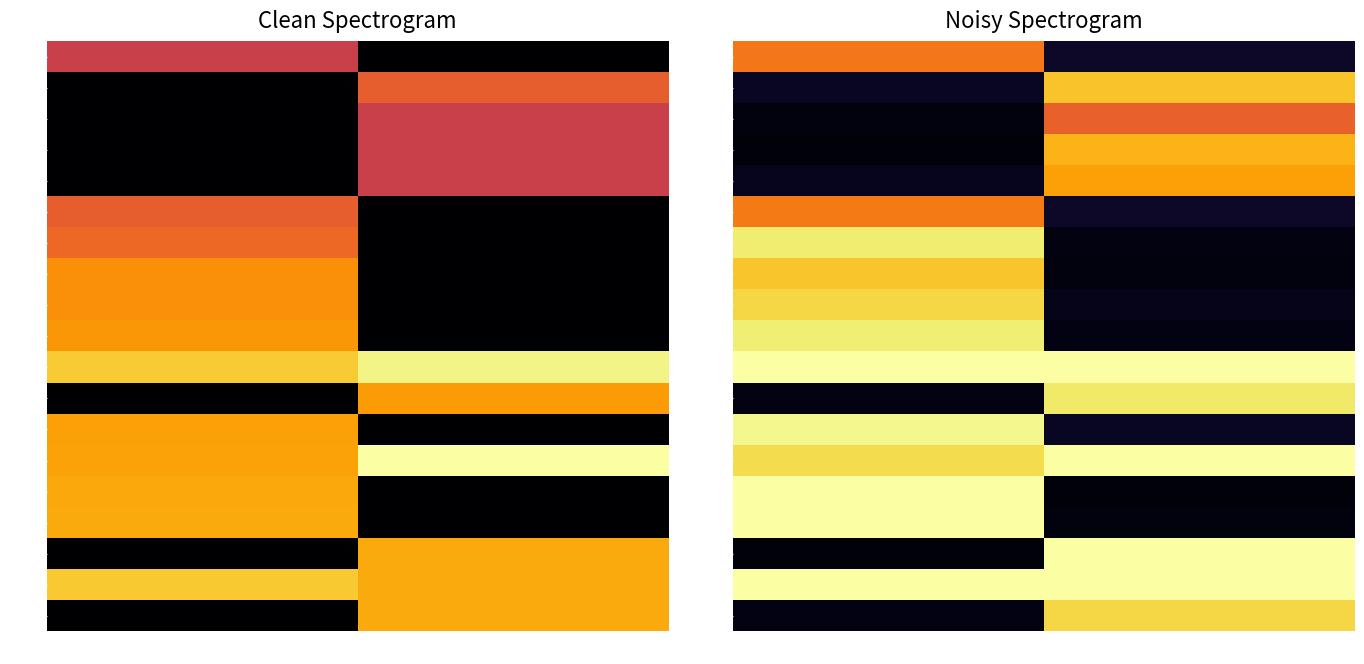

Rank the series by their maximum value, from lowest to highest.

00044, 00010, 00014, 00069, 00051, 00036, 00017, 00016, 00066, 00032, 00018, 00030, 00057, 00025, 00019, 00037, 00011, 00029, 00028